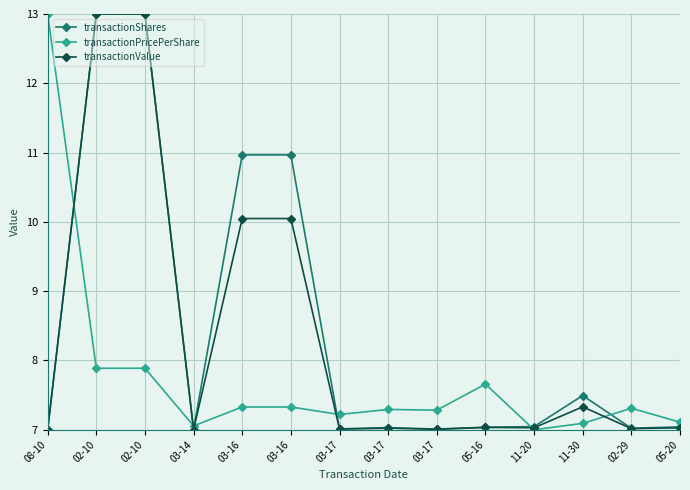

Is this an area chart (filled region under the line)?

No